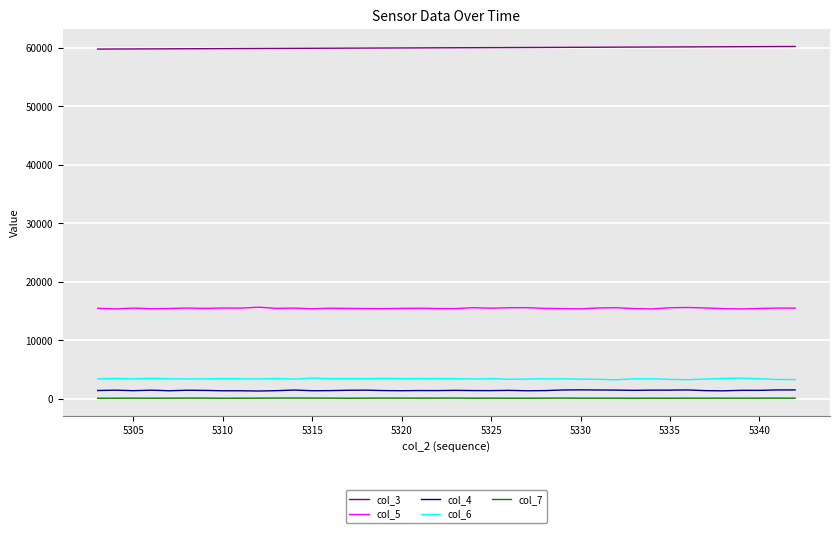

What is the difference between the maximum and minimum values in the col_3 series?

440